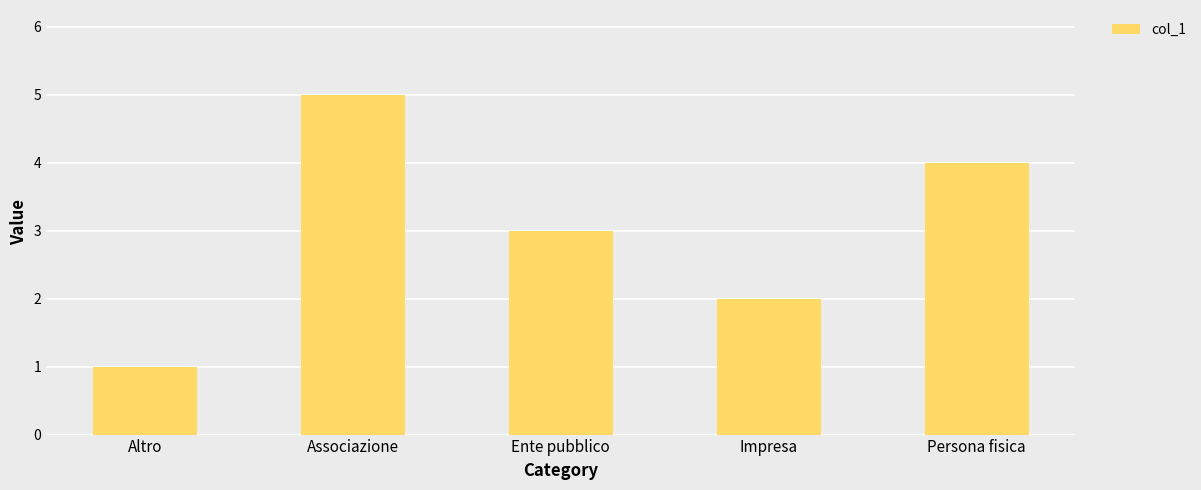

Is it true that the value at Impresa is 3?

False